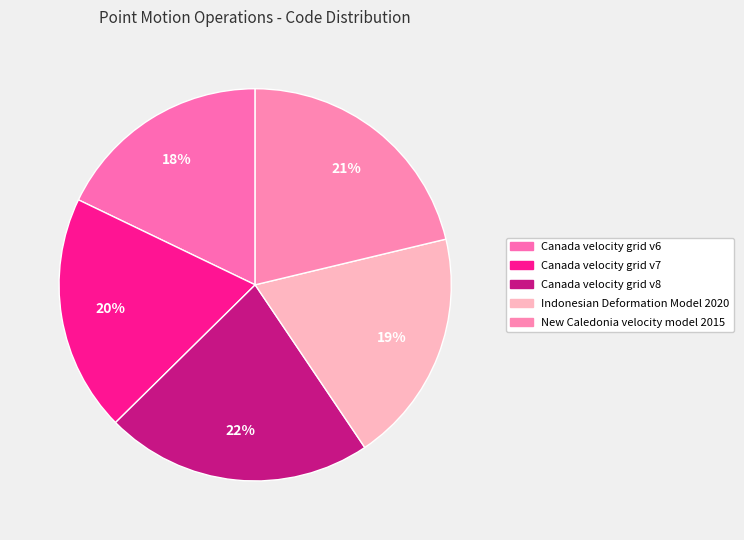

Combined, what portion of the pie is Canada velocity grid v6 and New Caledonia velocity model 2015?

39.1%